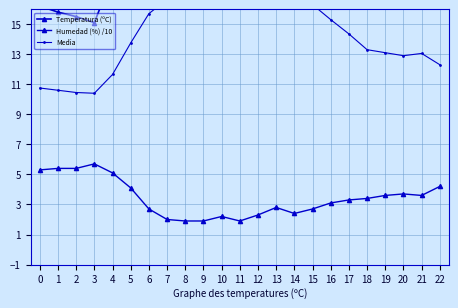

What is the minimum value for Humedad (%) /10?

1.9